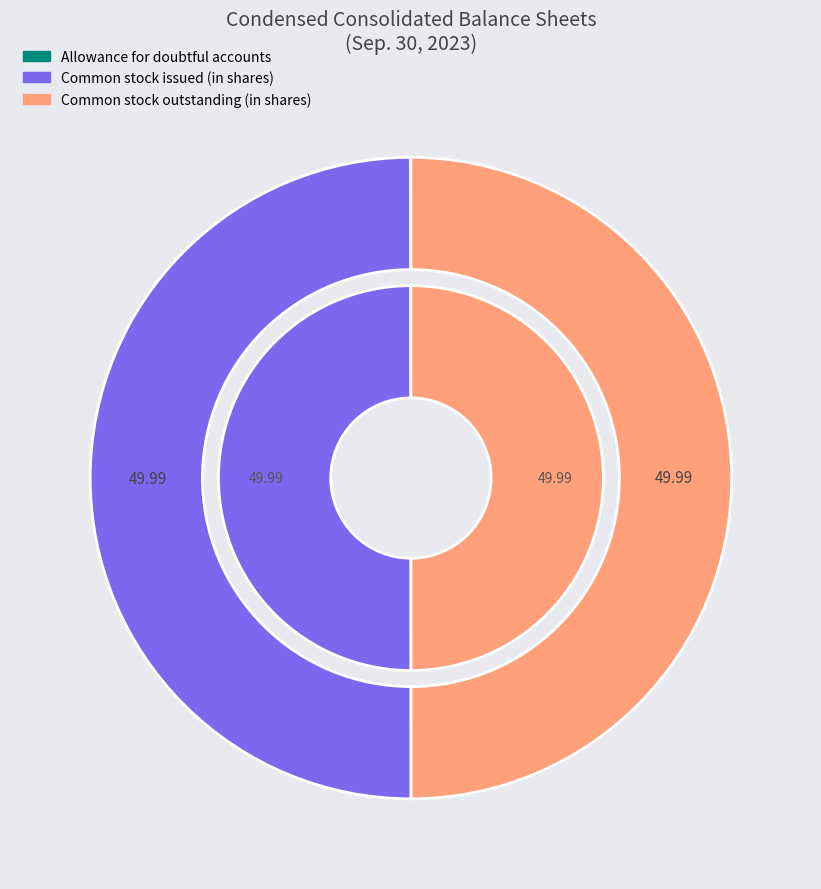

What is the ratio of the value at Common stock issued (in shares) to the value at Allowance for doubtful accounts?

2457.0